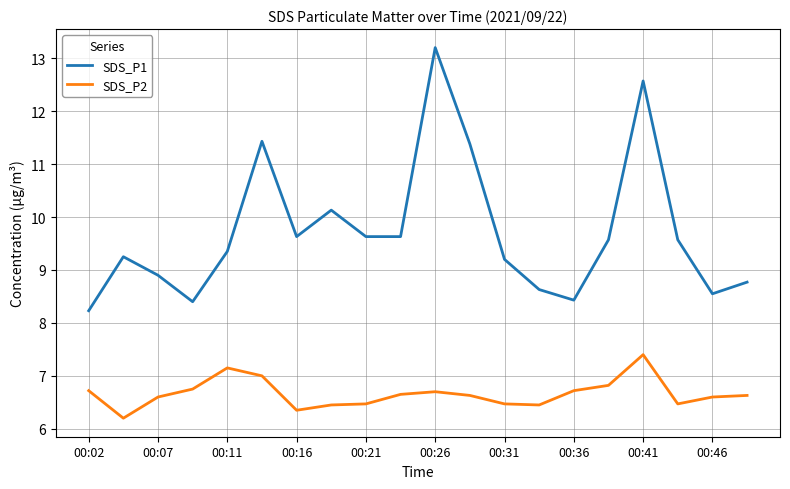

What is the minimum value for SDS_P2?

6.2